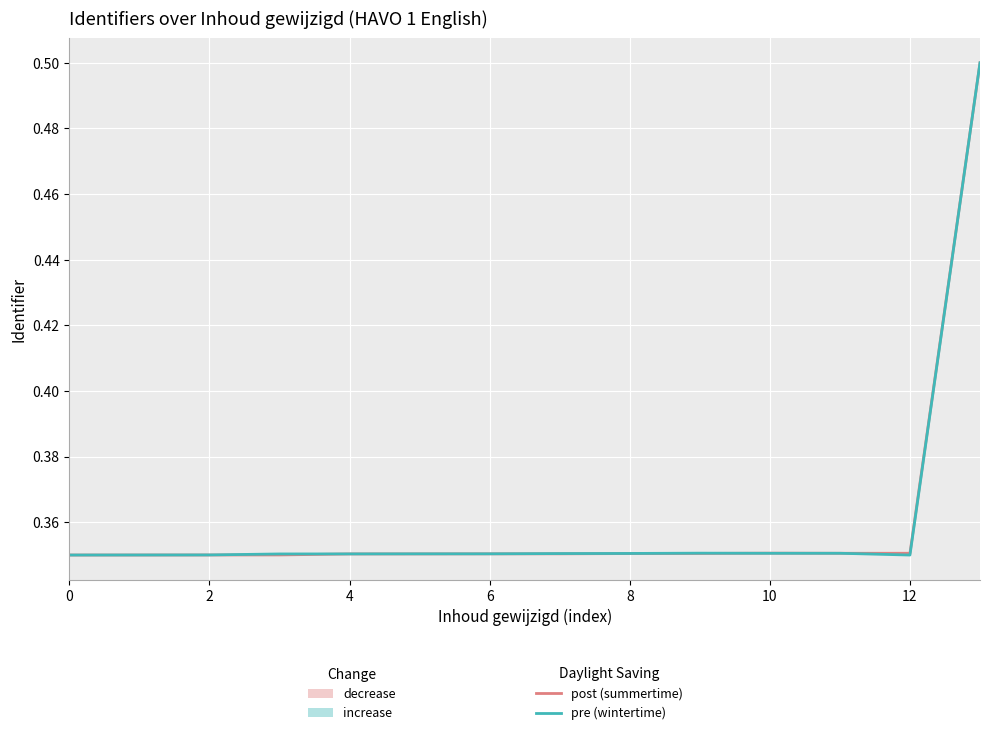

At which category does post (summertime) reach its first local peak?

10